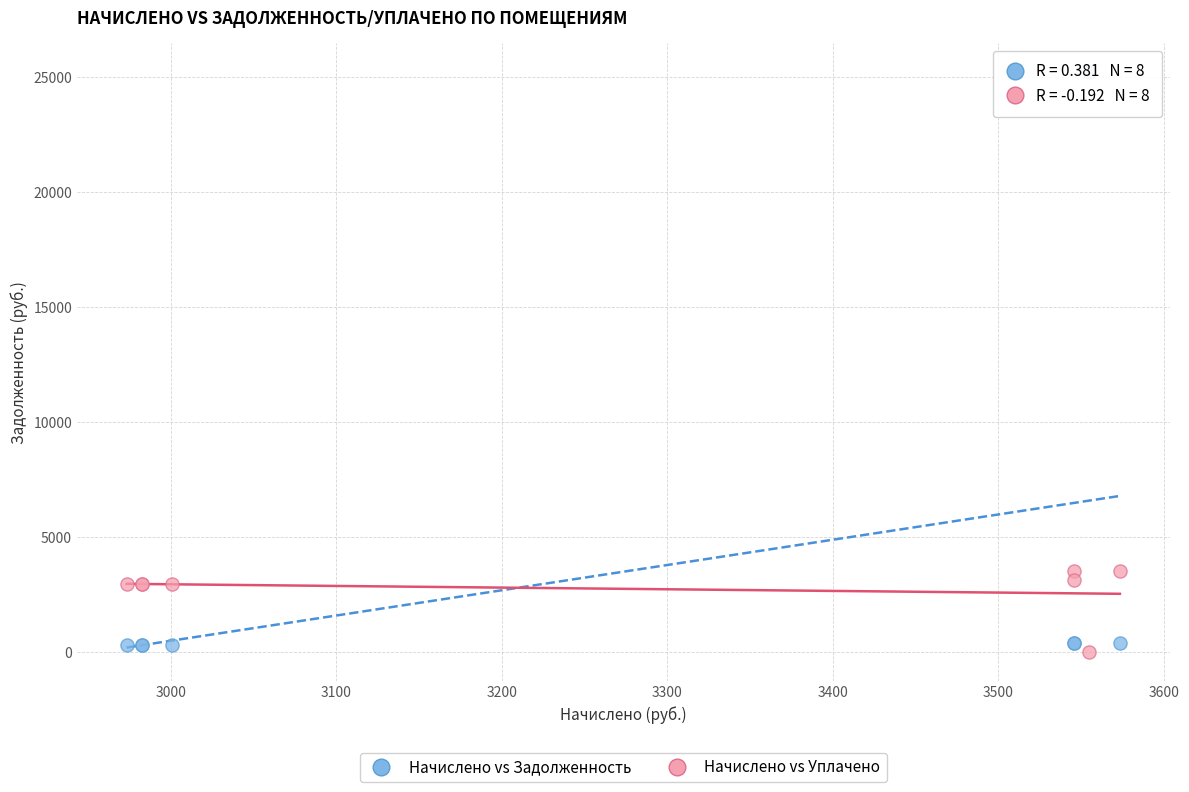

Which series has the widest spread of Y values?

Начислено vs Задолженность